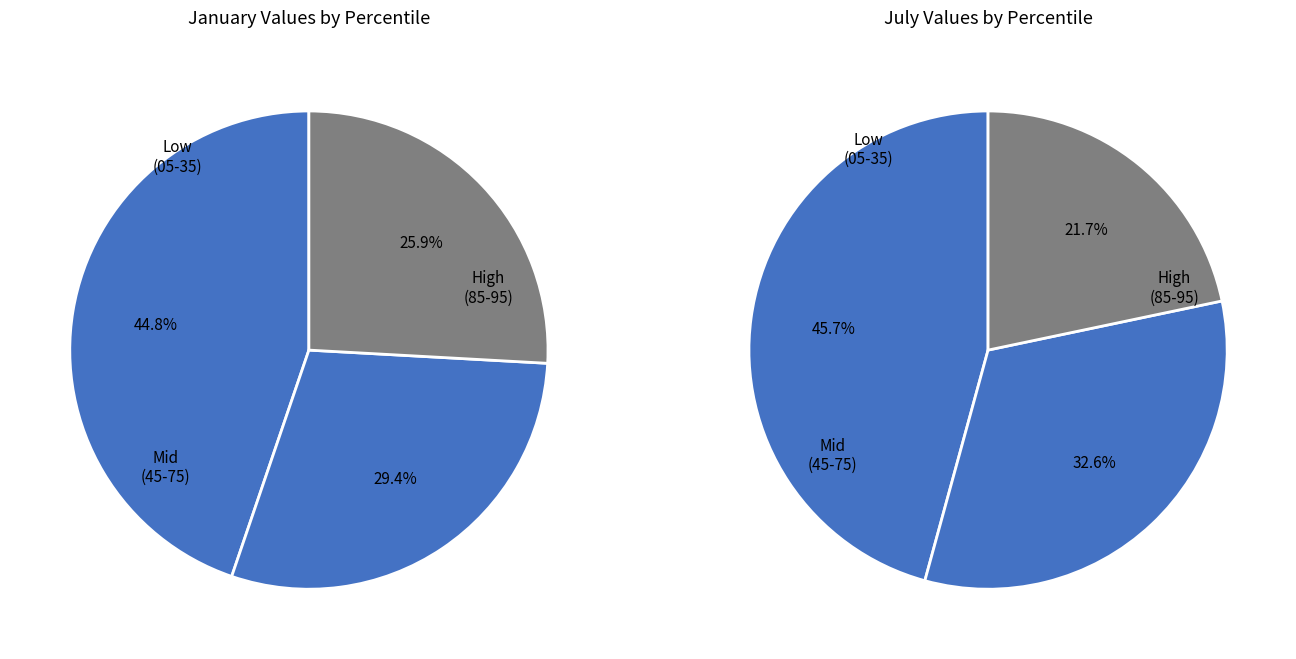

Does 6 account for over 50% of the chart?

No